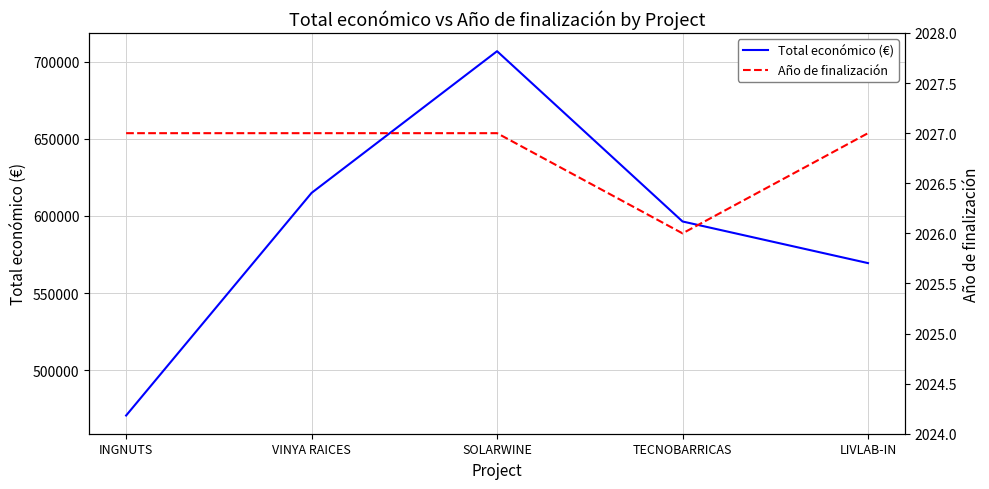

List the series in order of their overall mean, lowest first.

Año de finalización, Total económico (€)